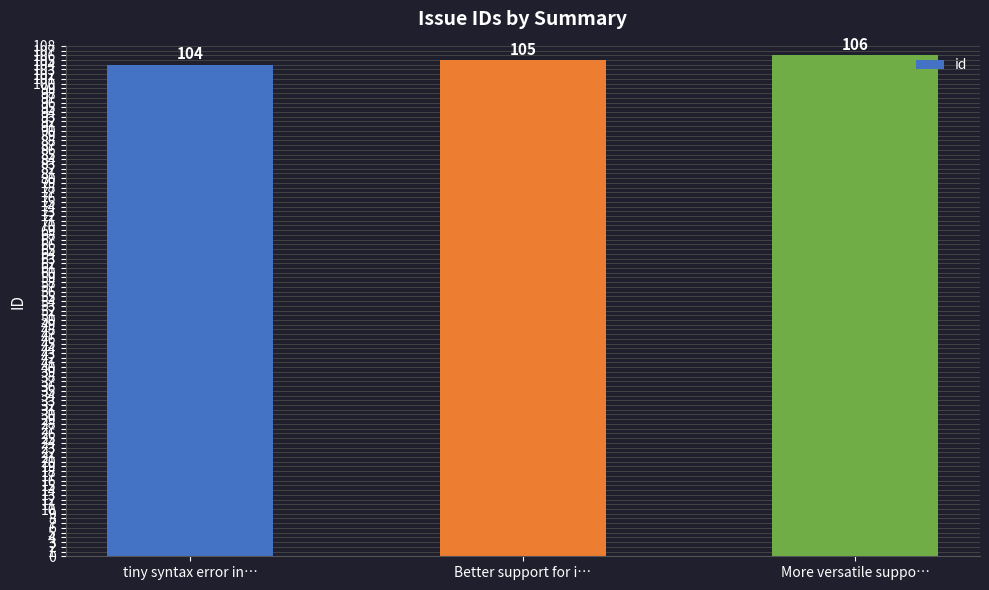

What is the sum of all values?

315